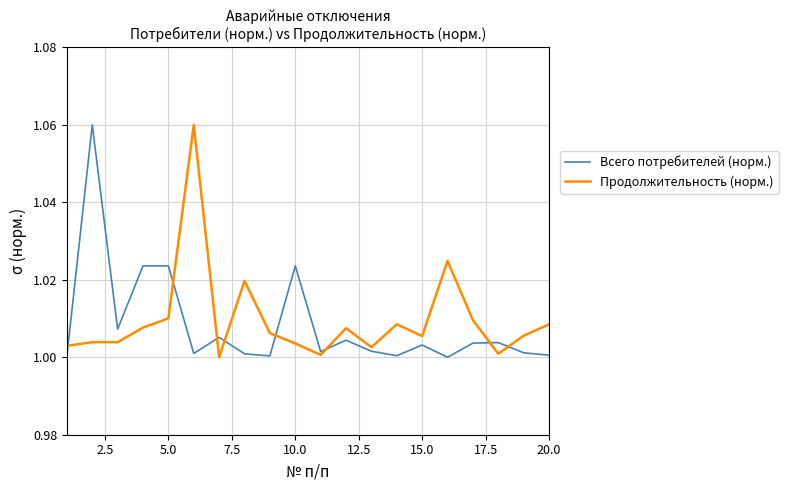

What is the smallest value displayed?

1.0